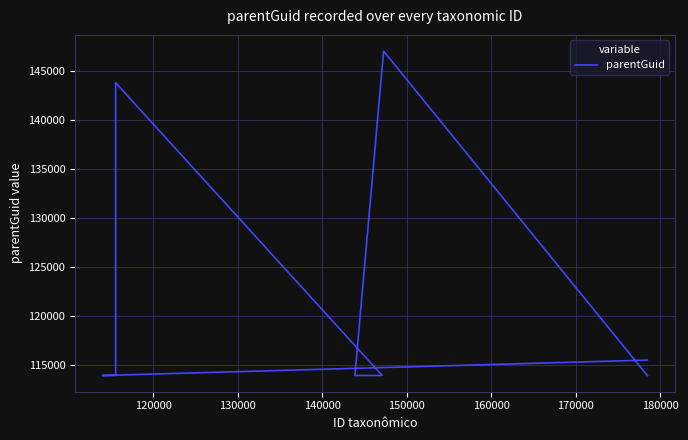

How many values exceed 113965?

3